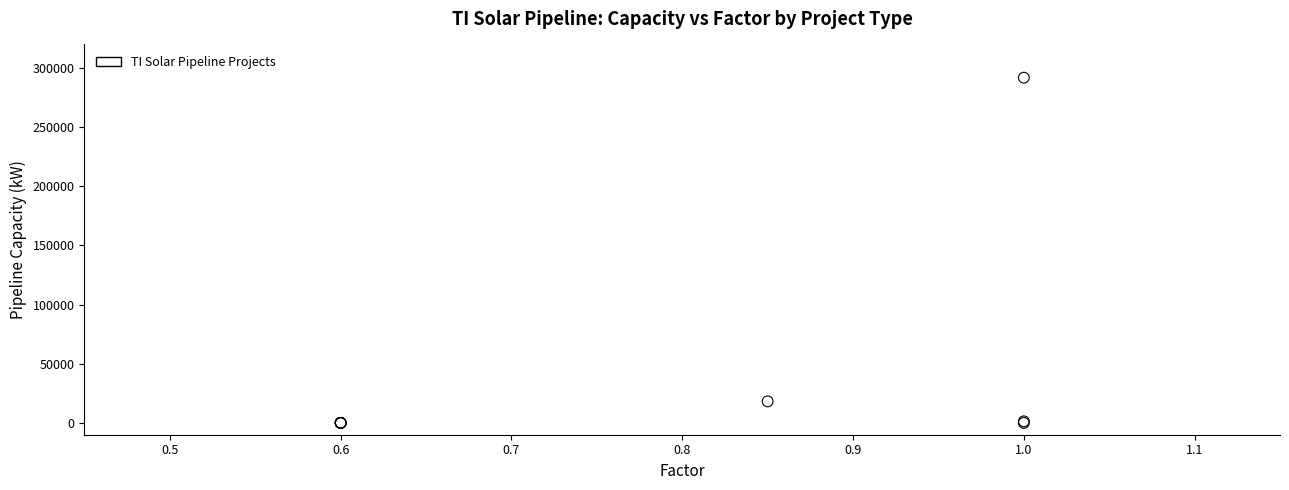

What Y value in the scatter plot is closest to 145954?

18195.8